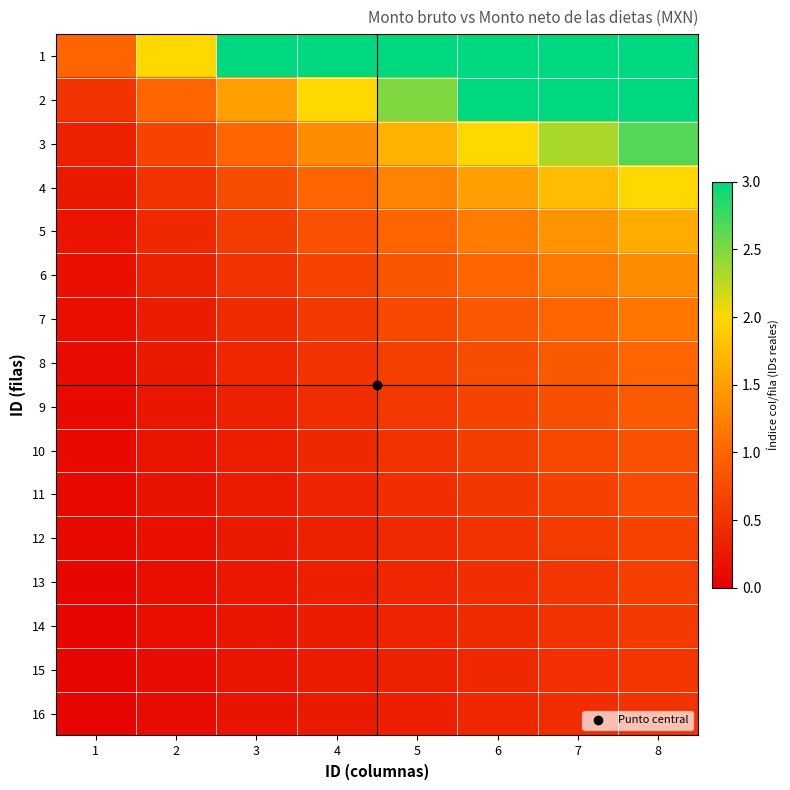

Which has a higher value, 2 or 4?

4